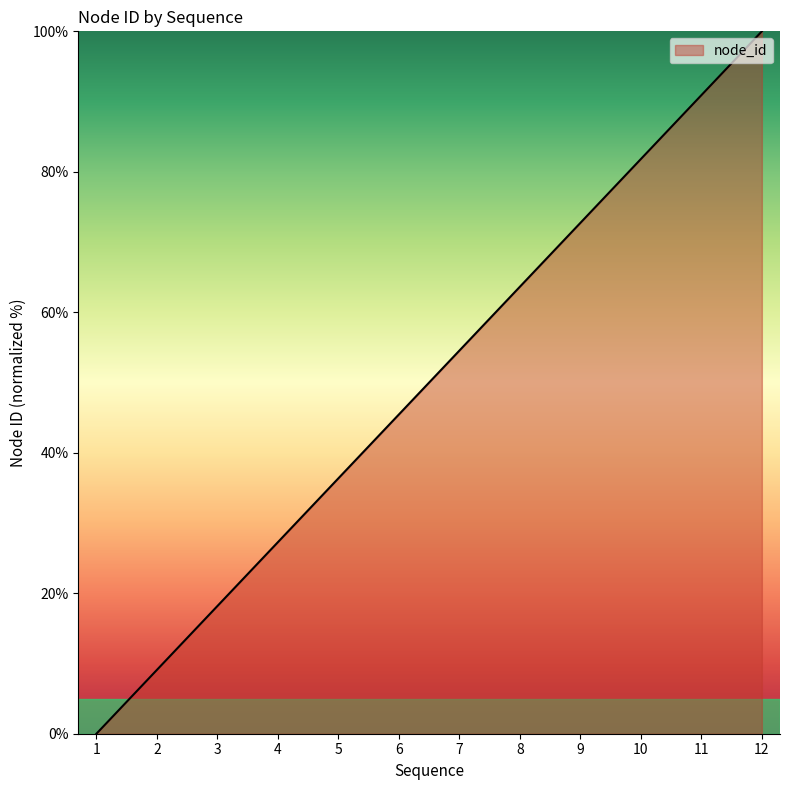

The value at 7 is 54.5. True or false?

True